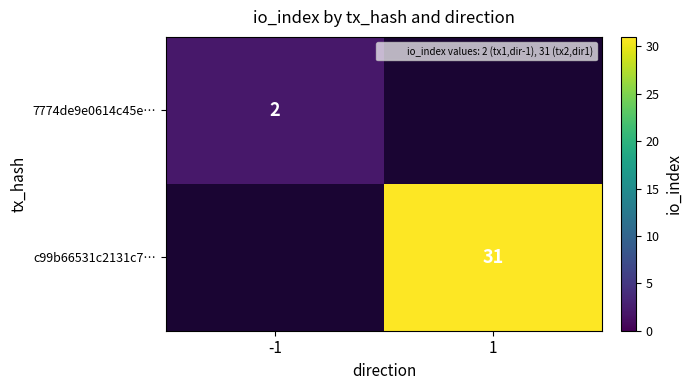

Is it true that c99b66531c2131c7… equals 13 at 1?

False